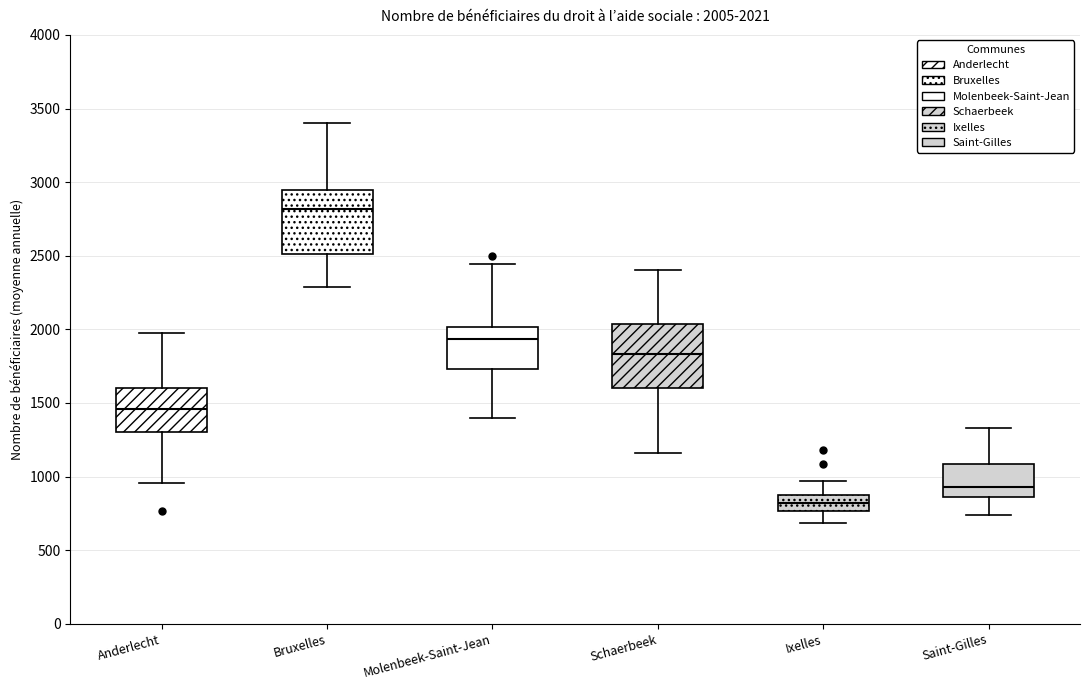

Which box's median line is the lowest?

Ixelles